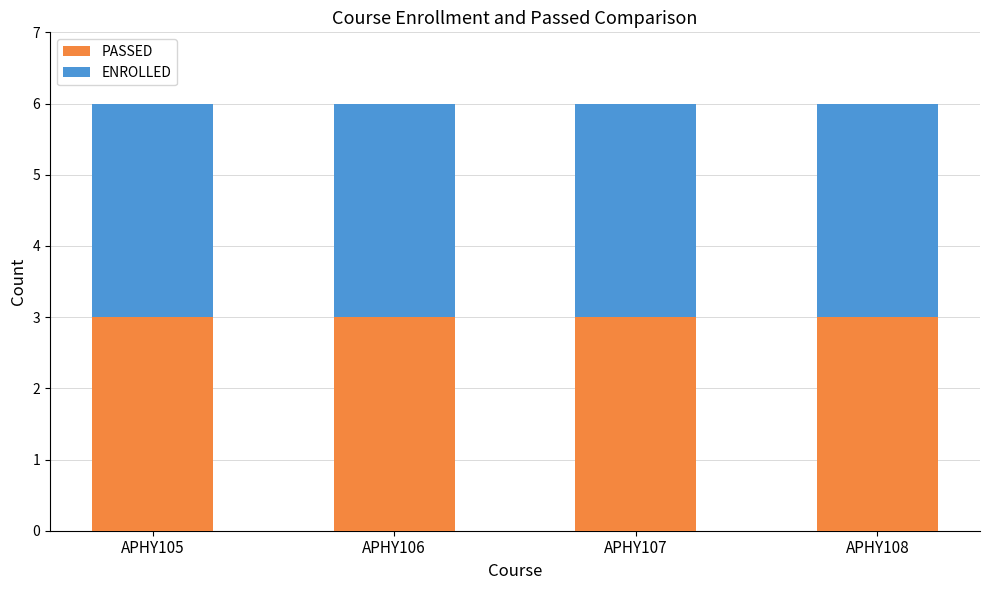

Between APHY106 and APHY108, which is larger?

APHY106